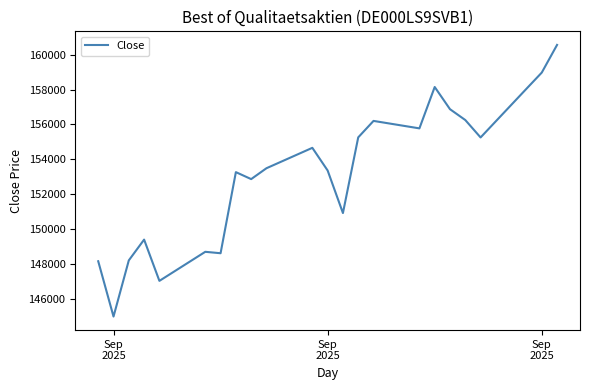

What is the minimum value shown in the chart?

144982